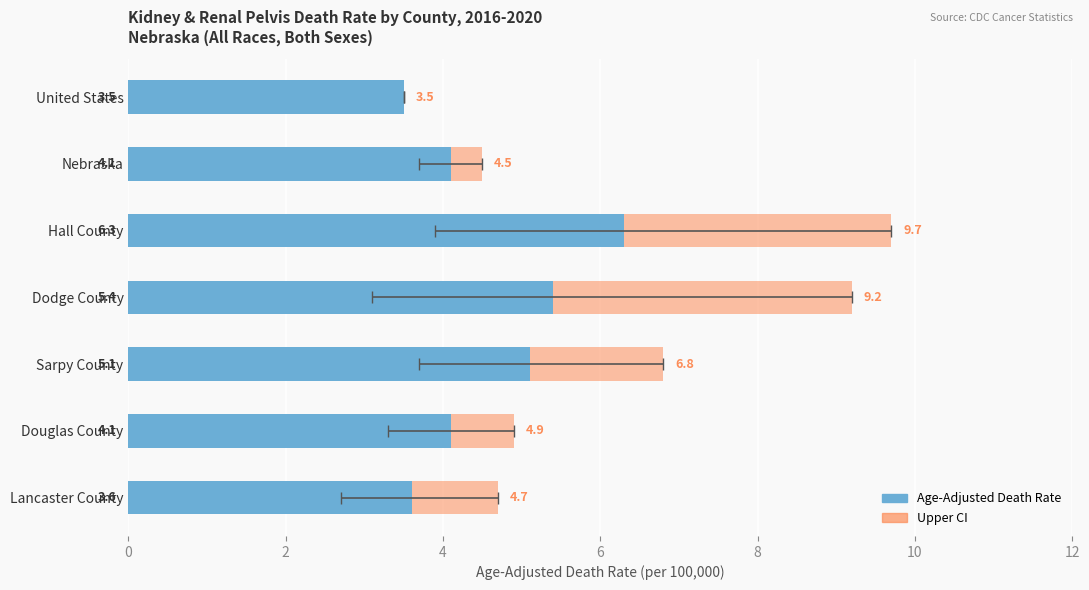

How many data points in Upper CI are less than 4?

1